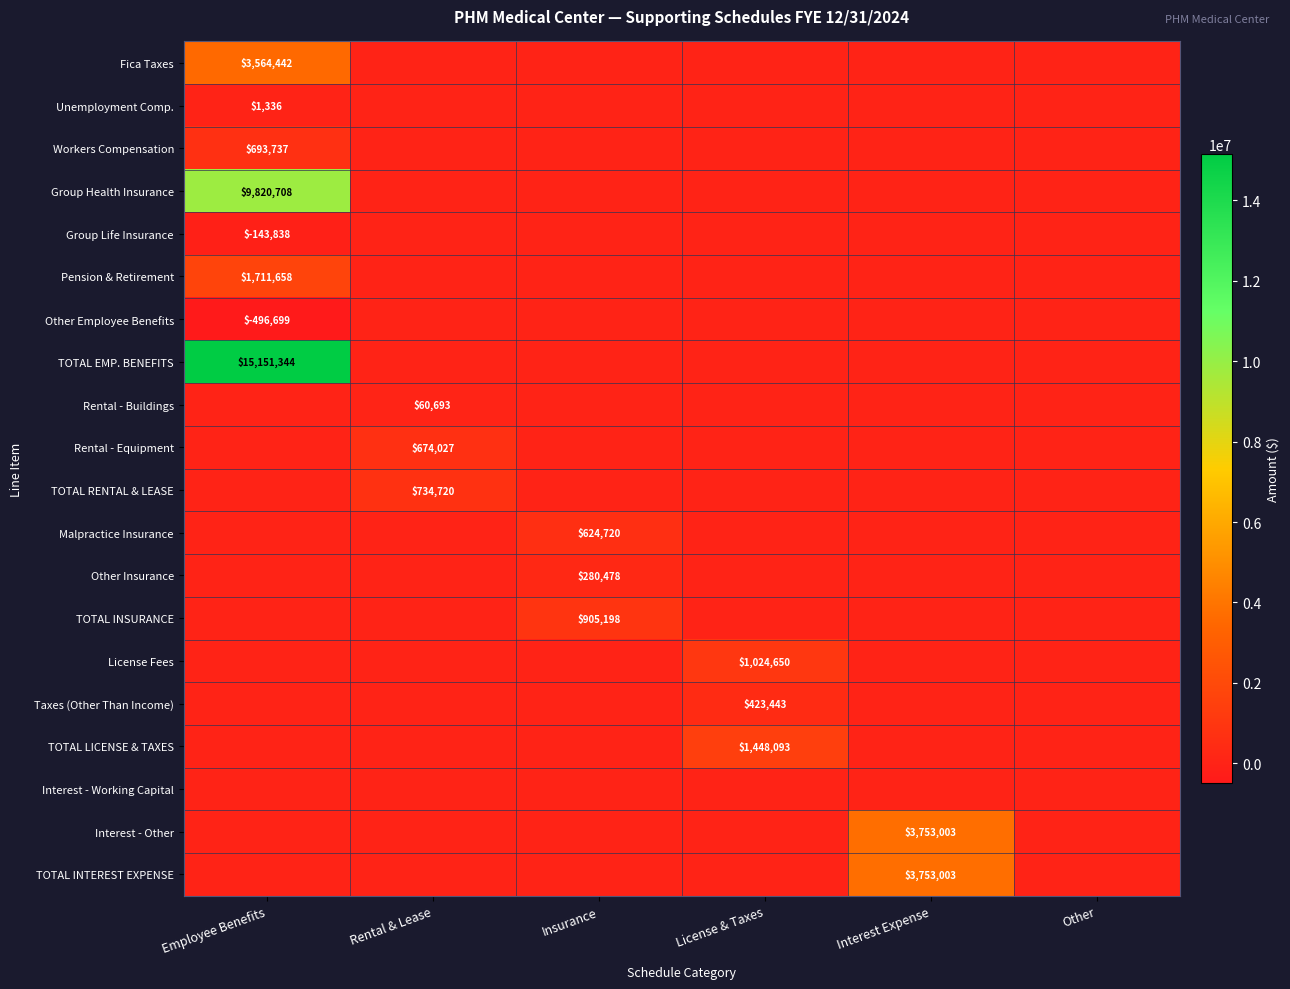

True or false: Group Health Insurance has a value of 14101592 at Employee Benefits.

False